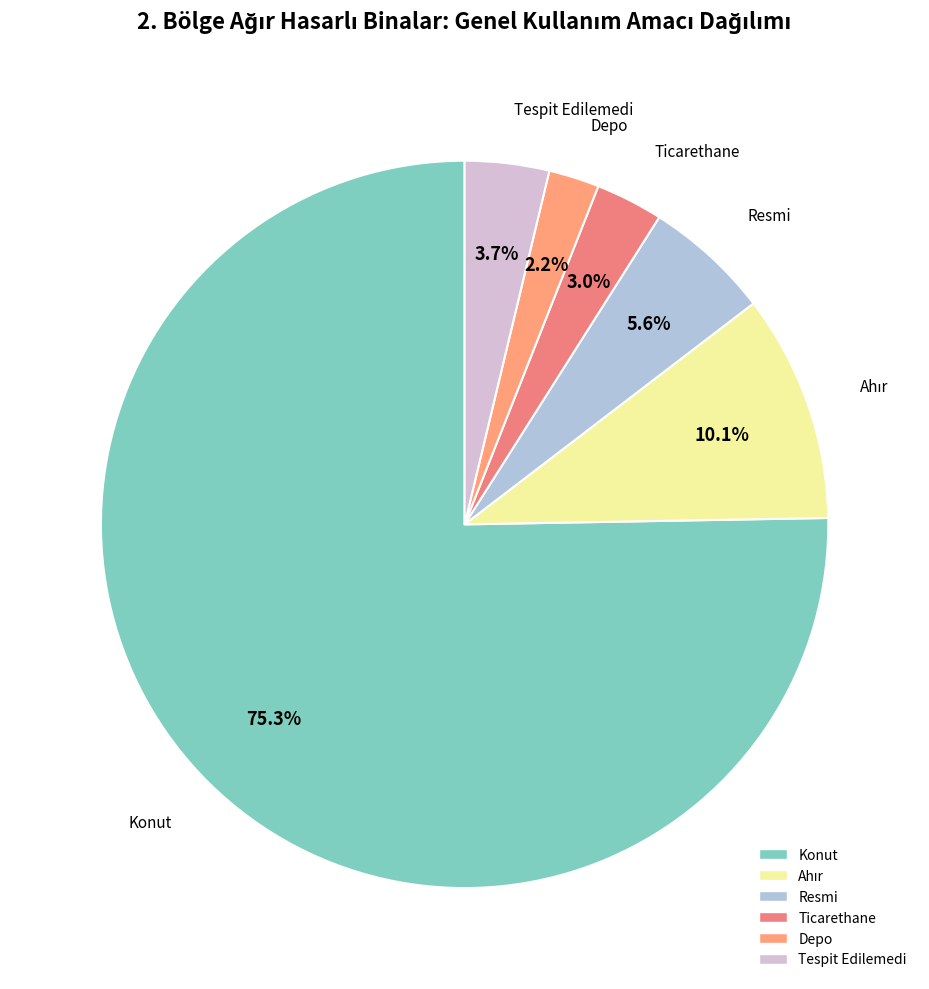

Count the number of slices in the pie.

6